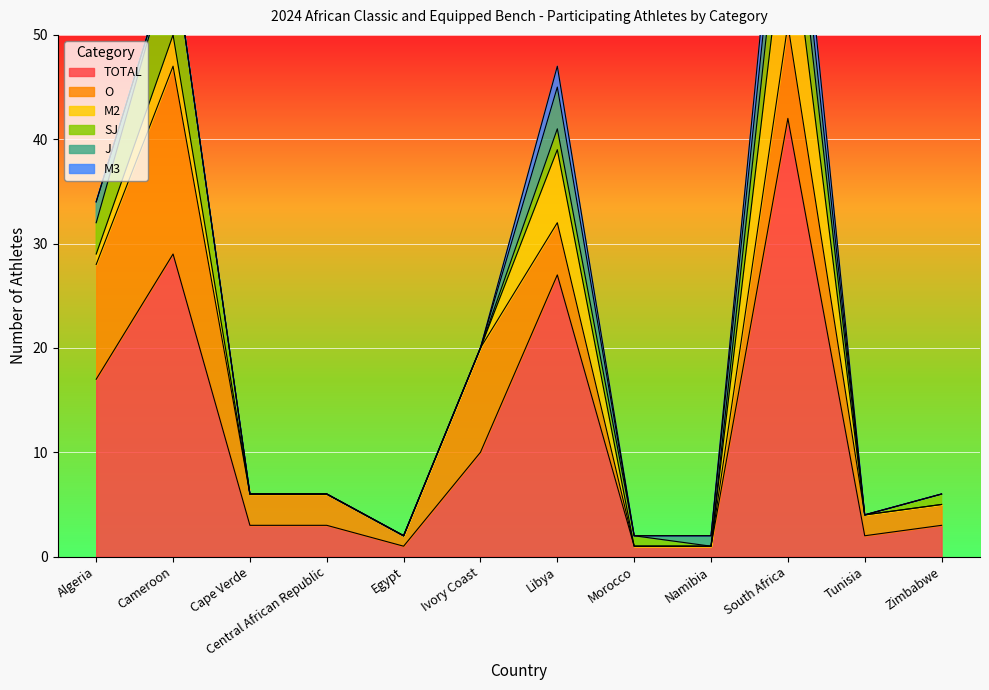

At which label does TOTAL first exceed 3?

Algeria